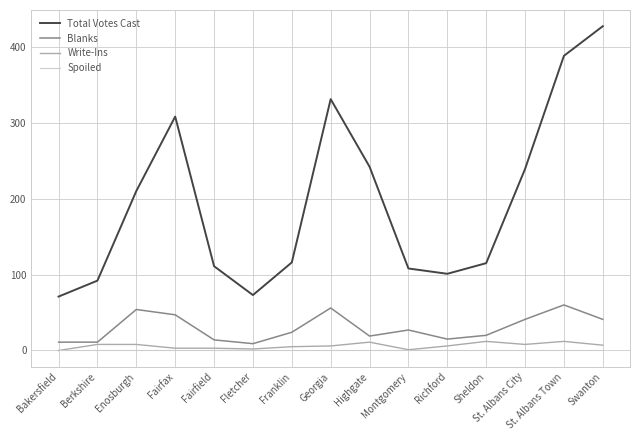

Which series has the largest total across all categories?

Total Votes Cast